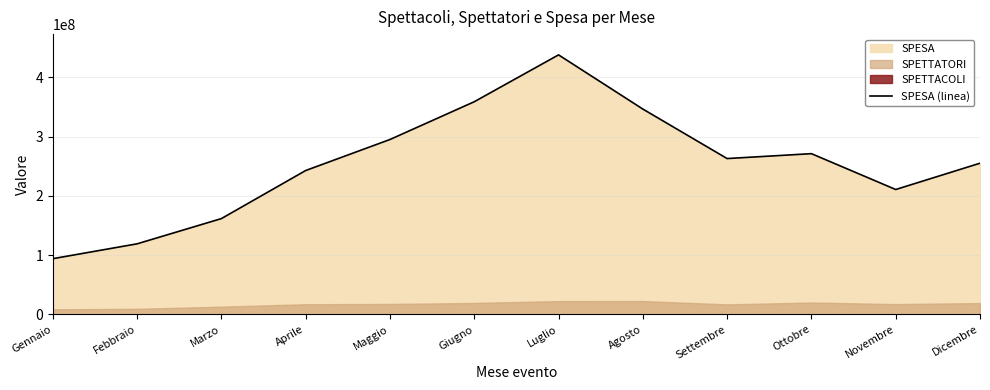

Count the number of categories in the chart.

12